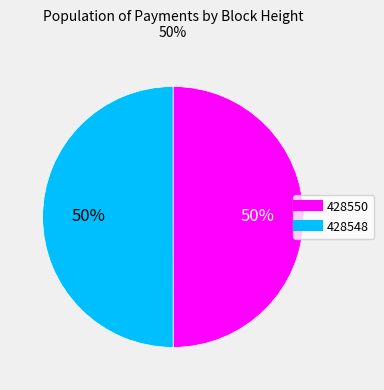

What is the ratio of the value at 428548 to the value at 428550?

1.0